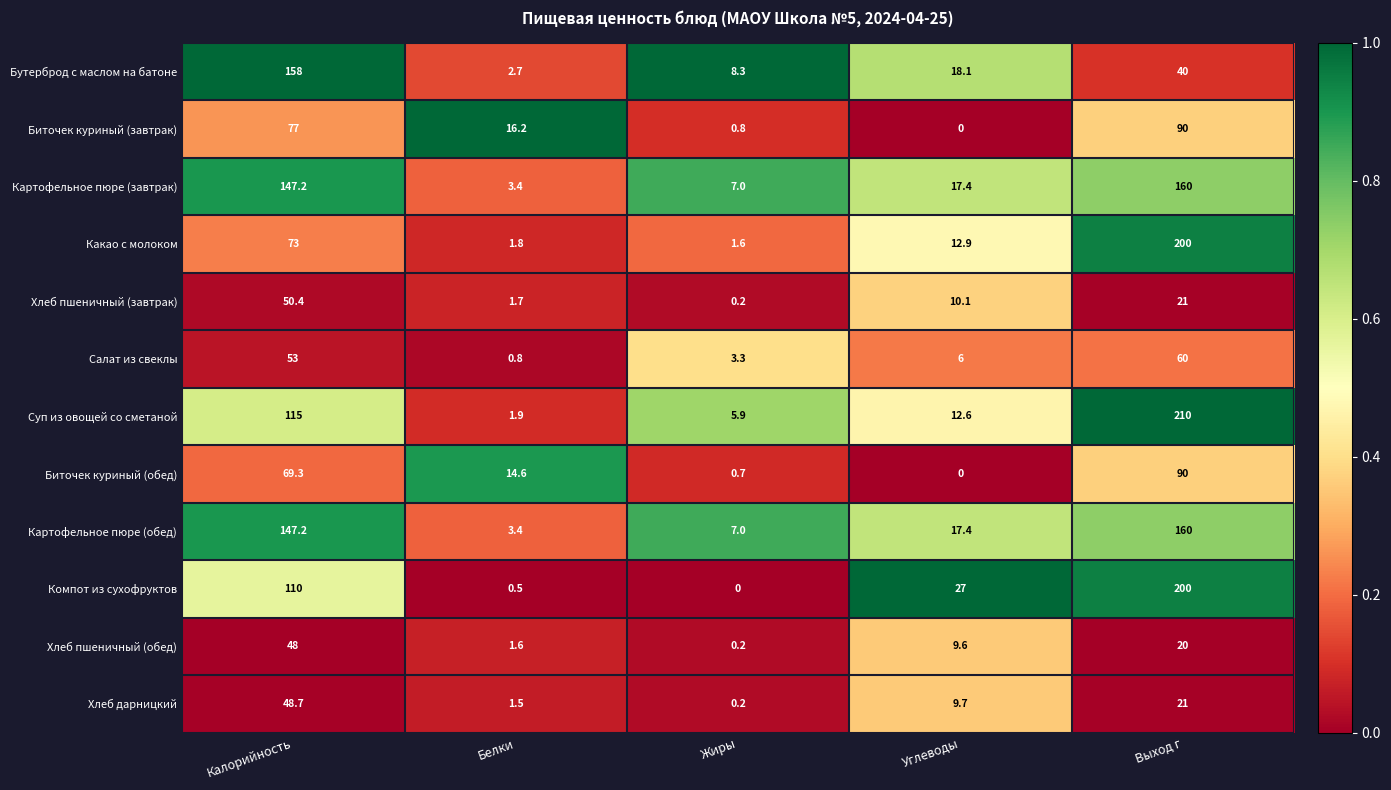

What is the maximum value shown in the chart?

210.0